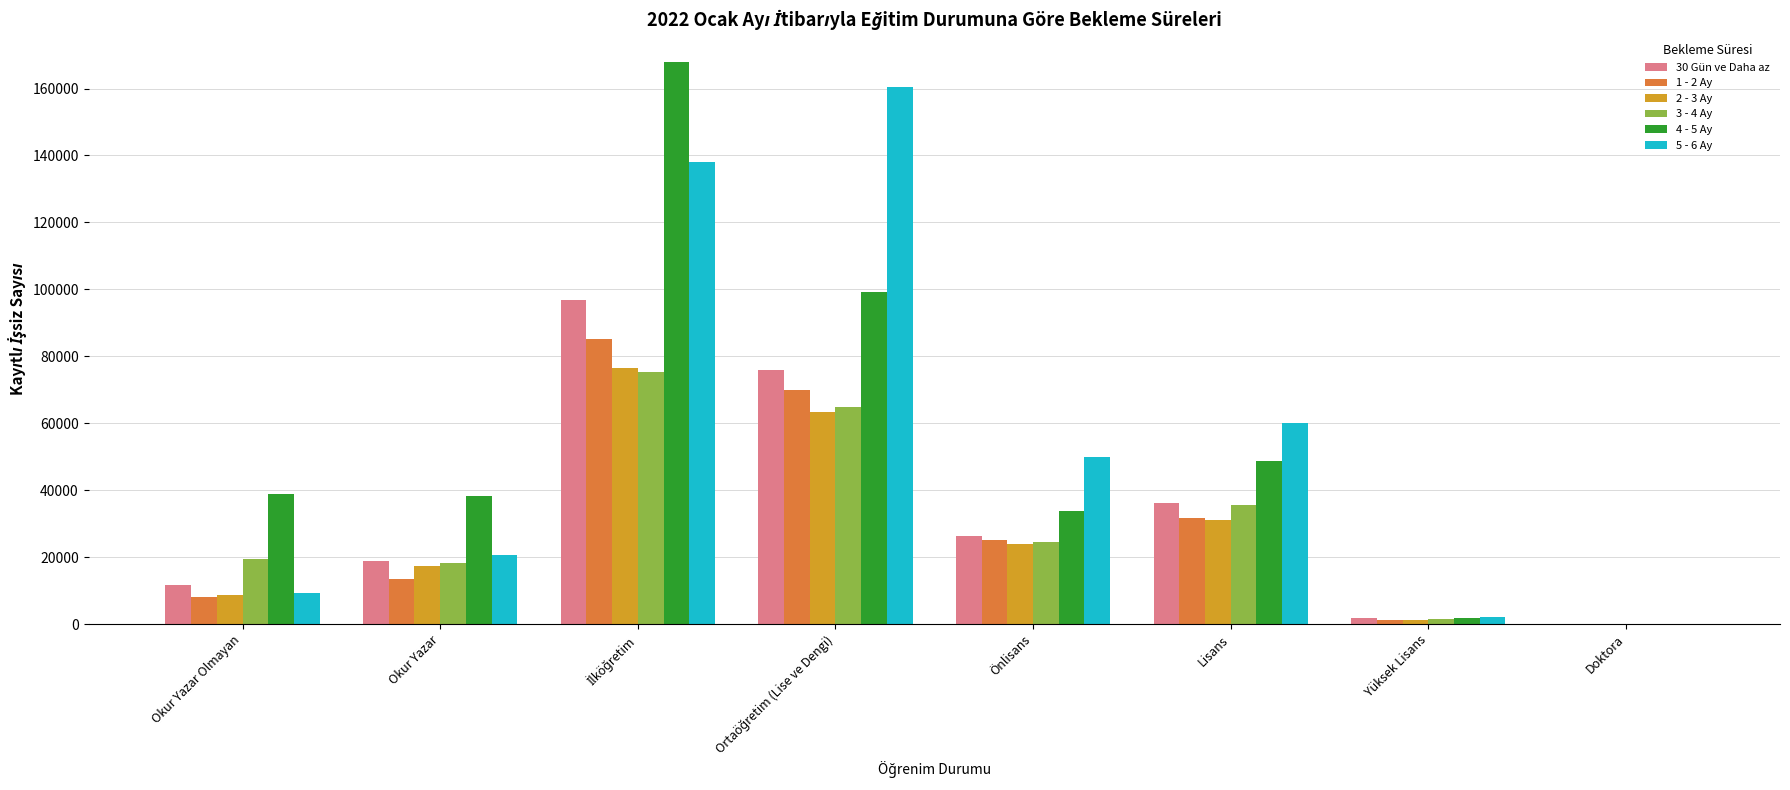

Is the value of 1 - 2 Ay at Okur Yazar greater than the value of 5 - 6 Ay at Yüksek Lisans?

Yes